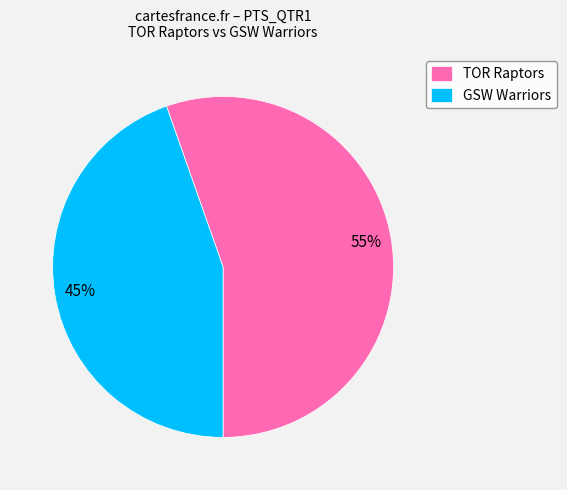

Combined, do GSW Warriors and TOR Raptors account for over 50%?

Yes